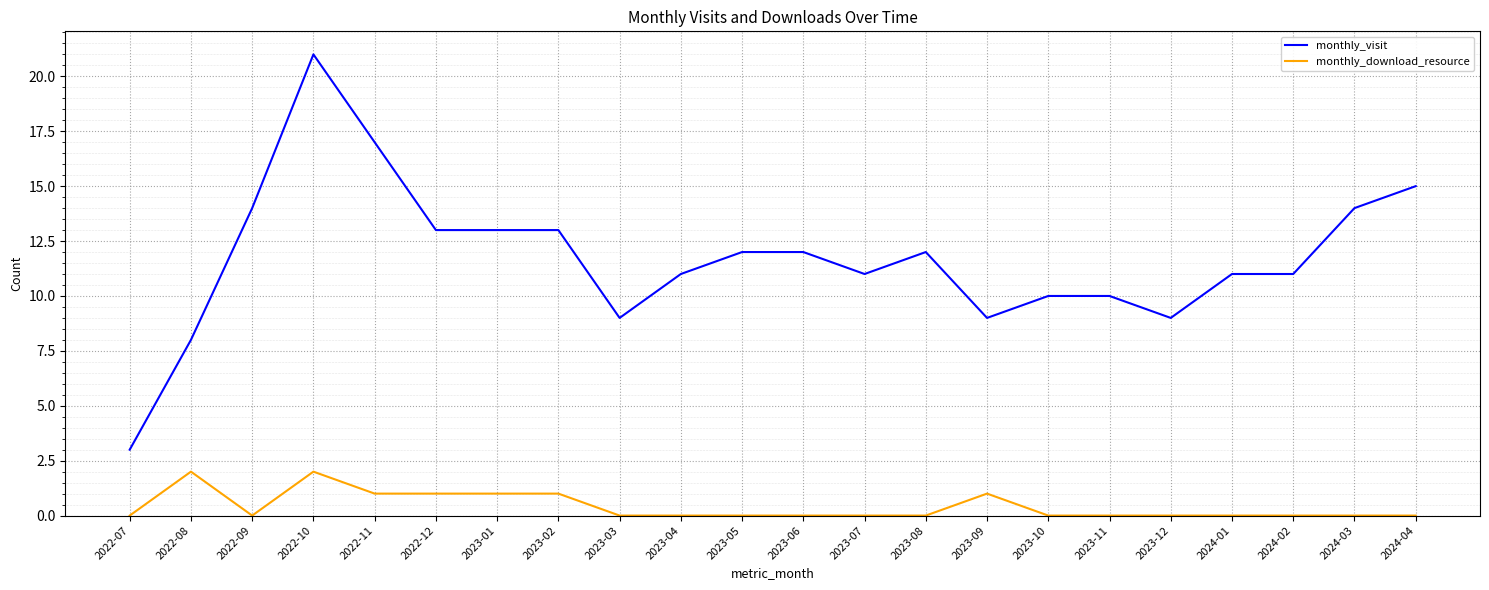

Reading left to right, list all the values displayed in this chart.

monthly_visit: 2022-07=3	2022-08=8	2022-09=14	2022-10=21	2022-11=17	2022-12=13	2023-01=13	2023-02=13	2023-03=9	2023-04=11	2023-05=12	2023-06=12	2023-07=11	2023-08=12	2023-09=9	2023-10=10	2023-11=10	2023-12=9	2024-01=11	2024-02=11	2024-03=14	2024-04=15
monthly_download_resource: 2022-07=0	2022-08=2	2022-09=0	2022-10=2	2022-11=1	2022-12=1	2023-01=1	2023-02=1	2023-03=0	2023-04=0	2023-05=0	2023-06=0	2023-07=0	2023-08=0	2023-09=1	2023-10=0	2023-11=0	2023-12=0	2024-01=0	2024-02=0	2024-03=0	2024-04=0